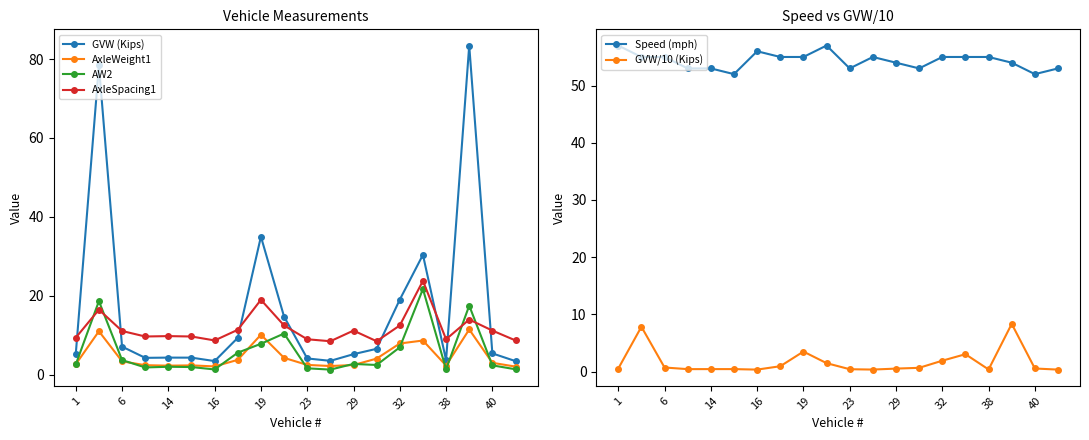

What are all the series names shown in the legend?

GVW (Kips), AxleWeight1, AW2, AxleSpacing1, Speed (mph), GVW/10 (Kips)